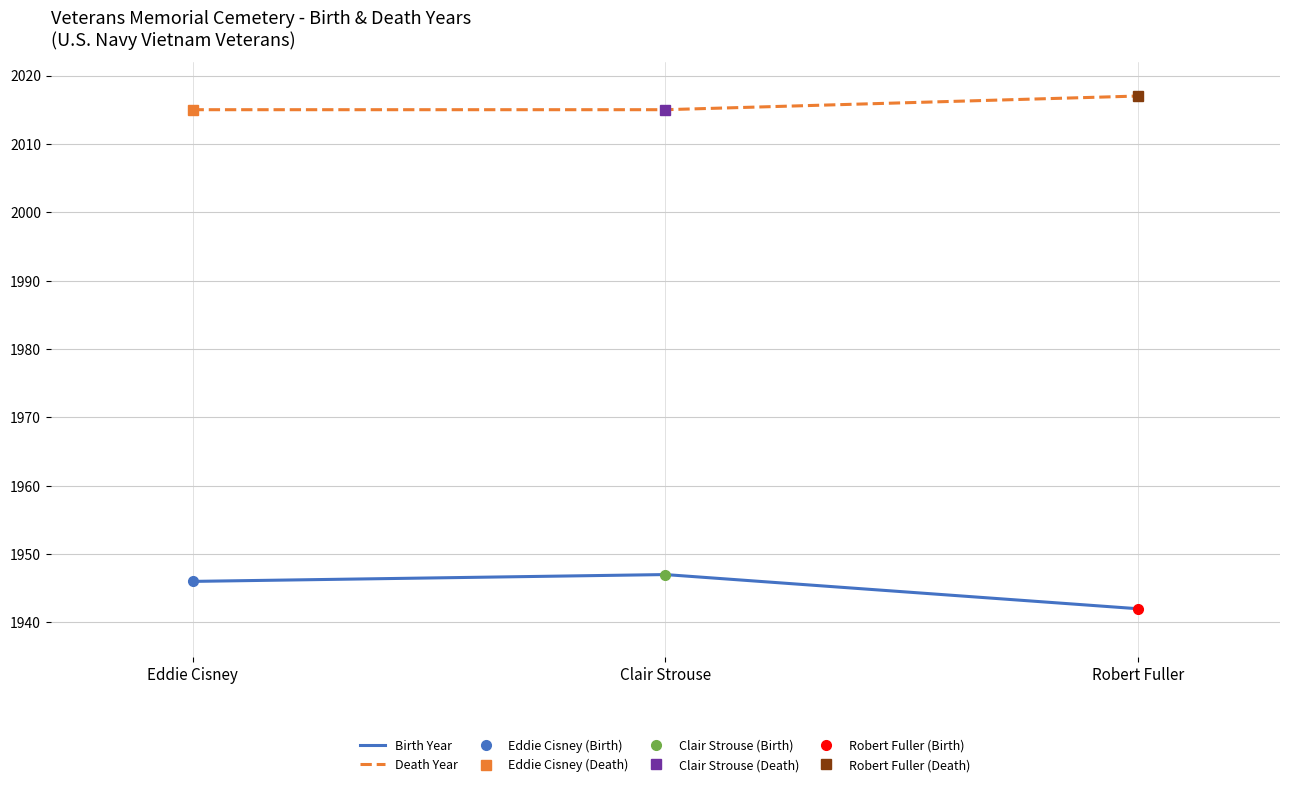

List the series in order of their peak value, lowest first.

Birth Year, Death Year